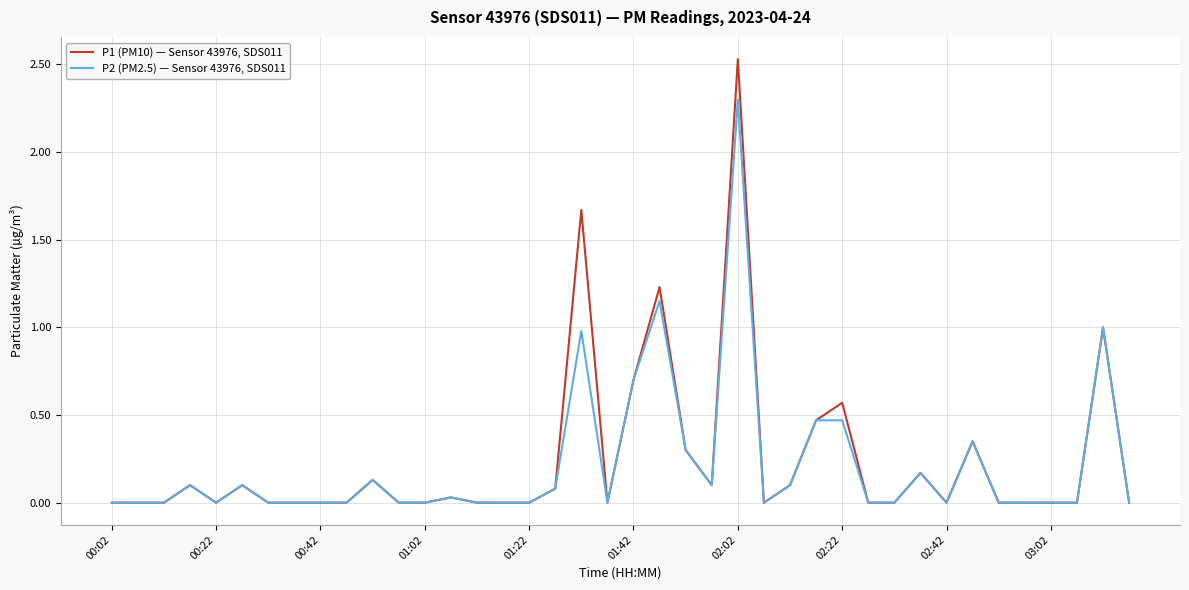

Which series has the largest range (max minus min)?

P1 (PM10) — Sensor 43976, SDS011